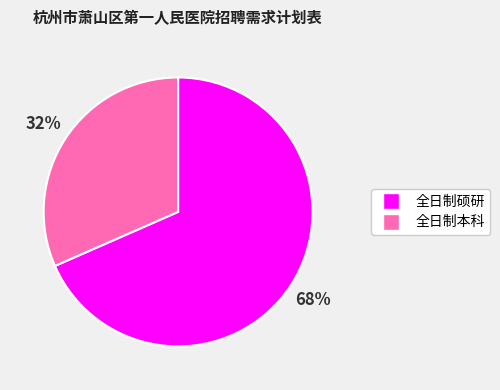

To the nearest percent, what is the average slice percentage?

50%